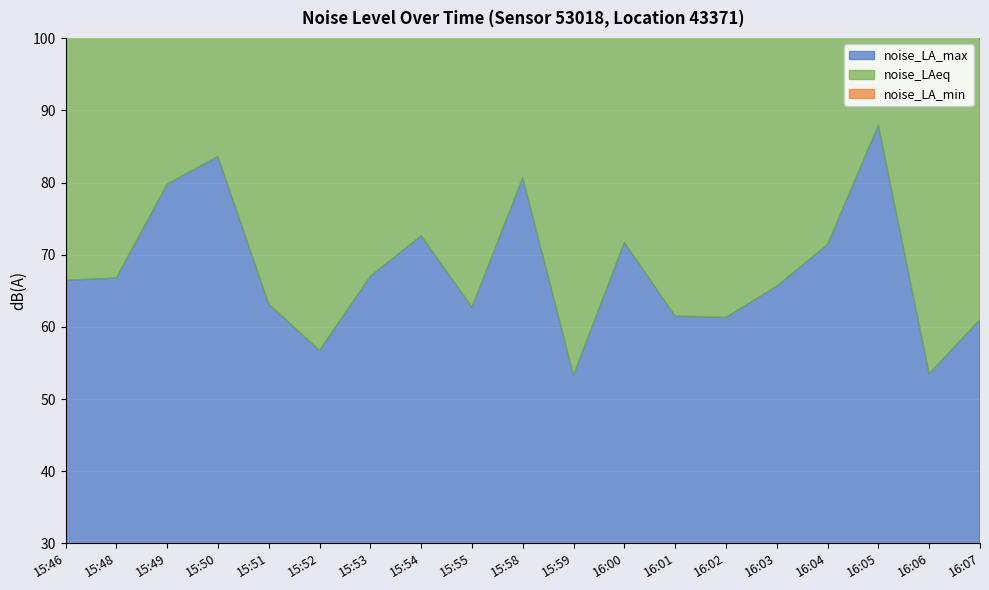

What is the difference between the maximum and second lowest values in the noise_LA_max series?

34.4